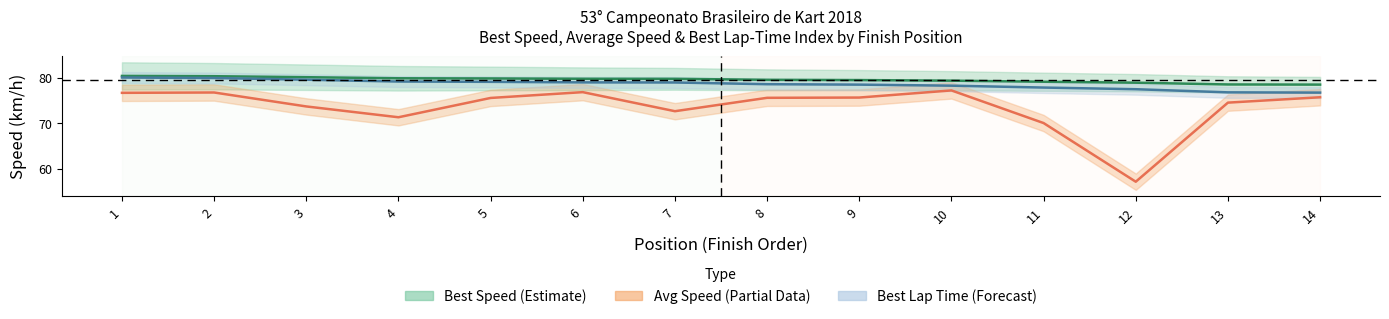

Which category has the highest value in the Best Speed (Estimate) series?

1